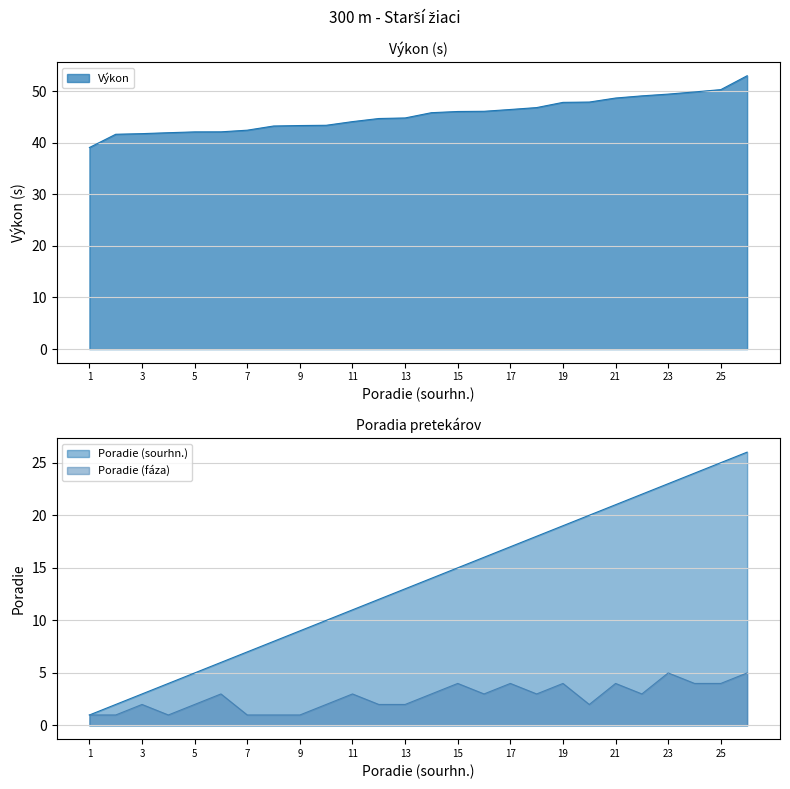

Which has a higher value, 22 or 21?

22